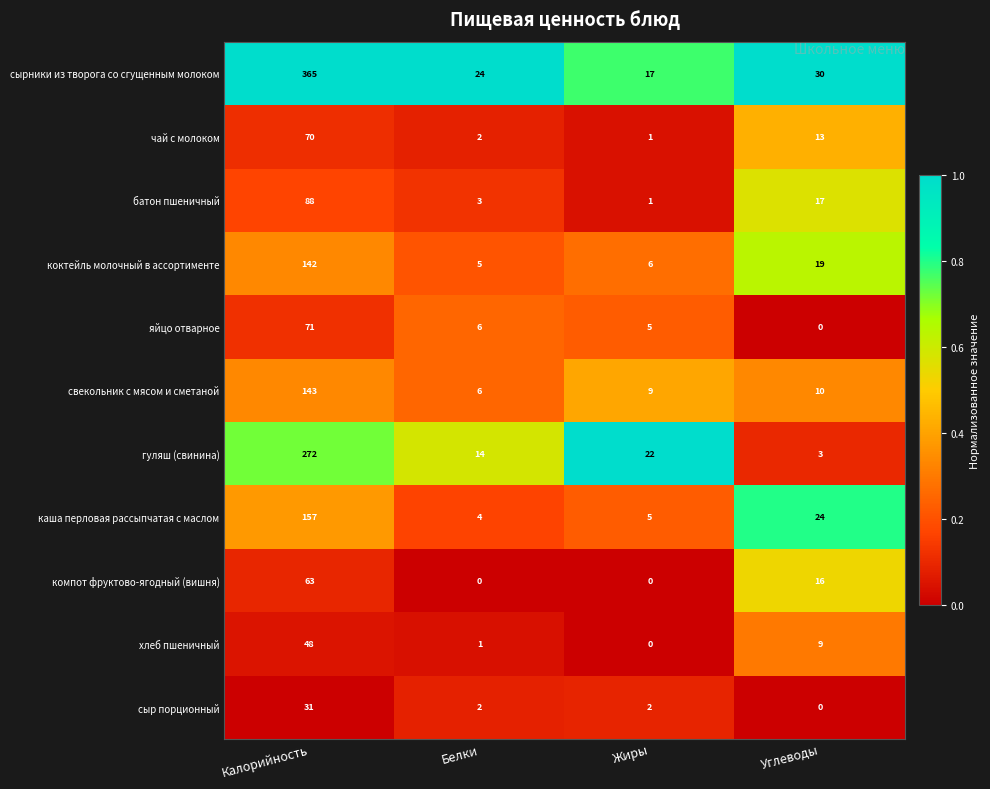

Rank the series by their maximum value, from lowest to highest.

сыр порционный, хлеб пшеничный, компот фруктово-ягодный (вишня), чай с молоком, яйцо отварное, батон пшеничный, коктейль молочный в ассортименте, свекольник с мясом и сметаной, каша перловая рассыпчатая с маслом, гуляш (свинина), сырники из творога со сгущенным молоком